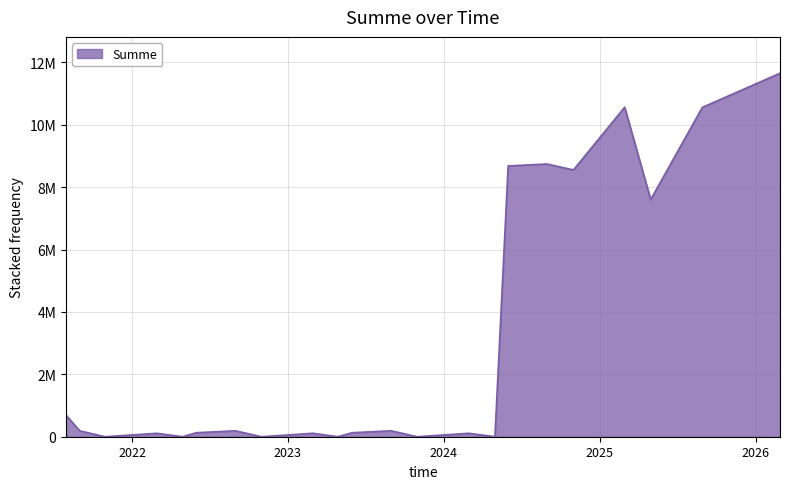

At which category does the data reach its first local valley?

2021-10-29